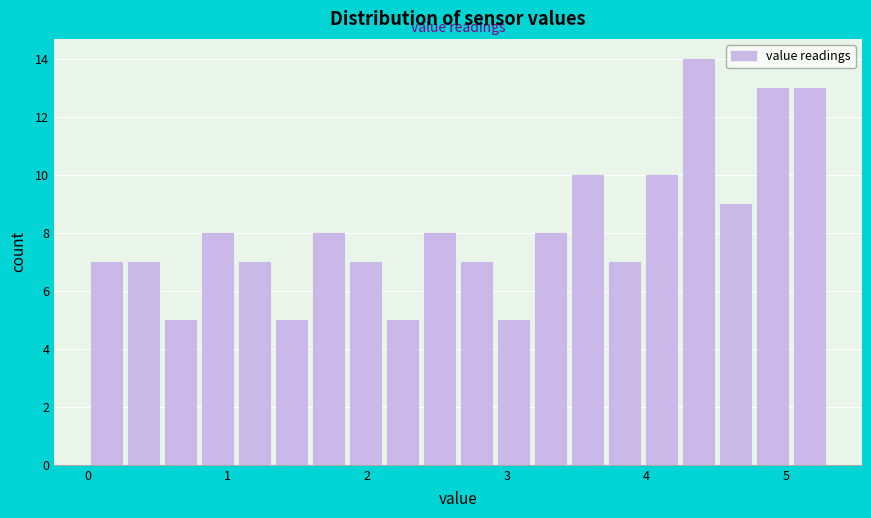

Read against the x-axis, roughly where is the centre of the tallest bar?

4.4